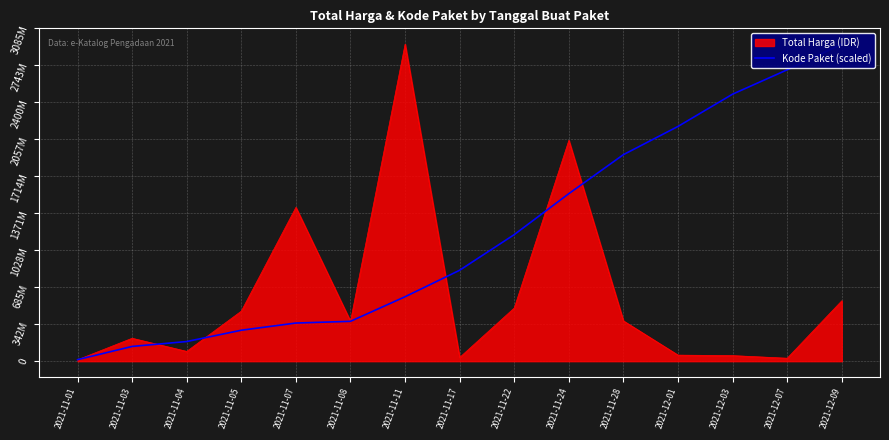

True or false: the data shows 2176438559.0 at 2021-12-01.

True